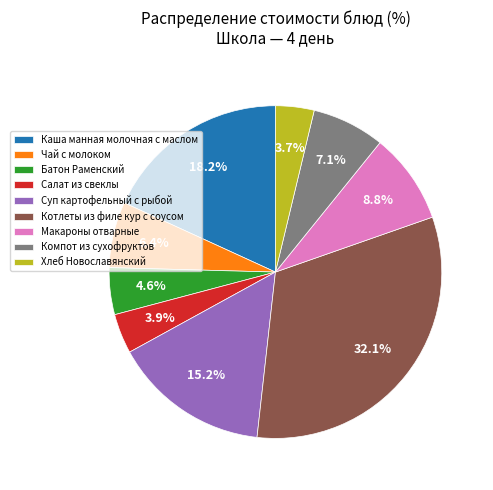

Is the sum of Хлеб Новославянский and Макароны отварные greater than half?

No